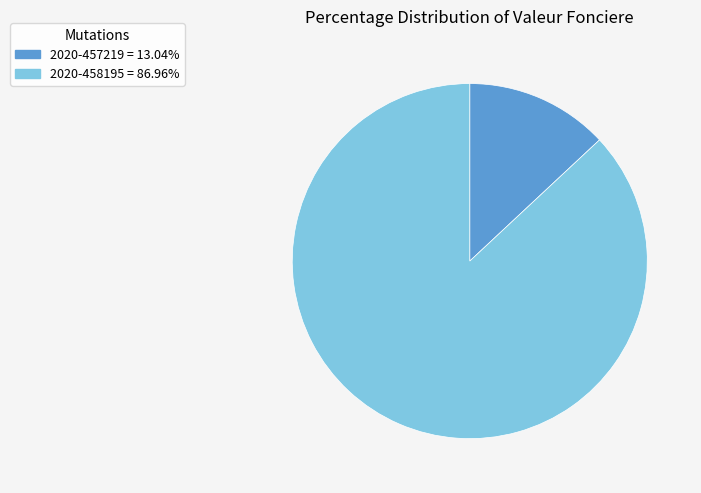

Which slice is the smallest?

2020-457219